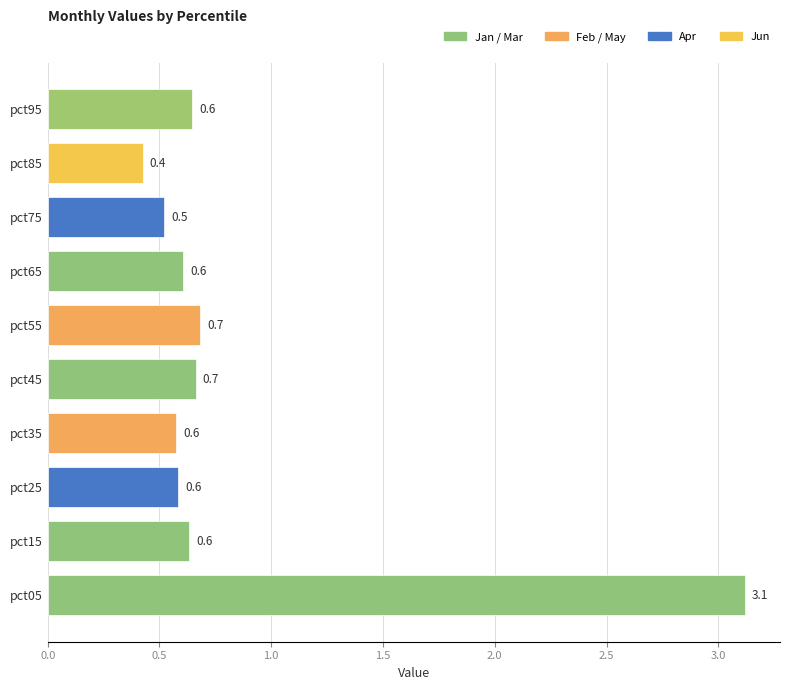

Reading bottom to top, what are all the values shown in this chart?

3.1	0.6	0.6	0.6	0.7	0.7	0.6	0.5	0.4	0.6